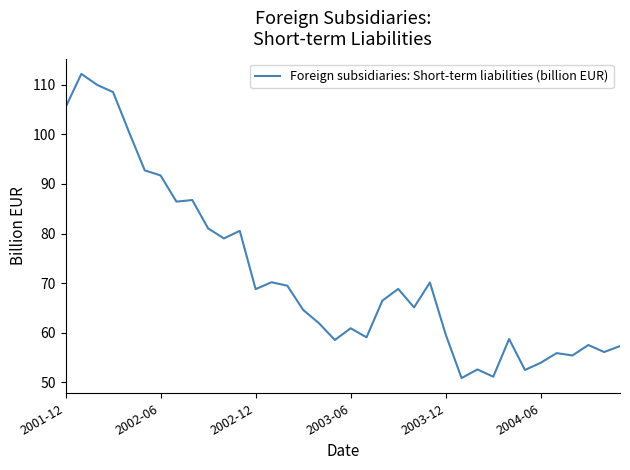

What is the average value?

71.7